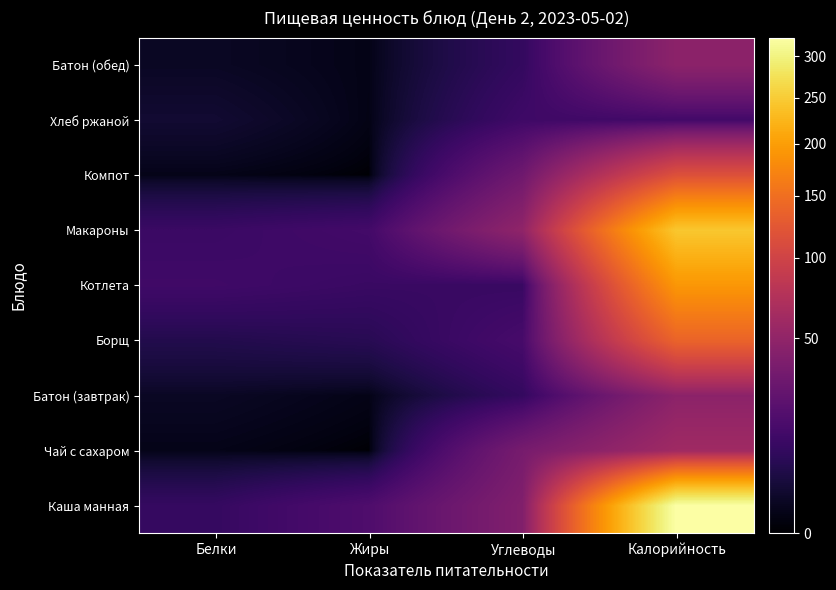

Reading right to left, extract all data points from this chart.

Каша манная: Калорийность=323.6	Углеводы=40.9	Жиры=17.5	Белки=9.7
Чай с сахаром: Калорийность=60.0	Углеводы=35.4	Жиры=0.0	Белки=0.6
Батон (завтрак): Калорийность=47.2	Углеводы=9.3	Жиры=0.5	Белки=1.4
Борщ: Калорийность=138.0	Углеводы=14.8	Жиры=6.7	Белки=5.6
Котлета: Калорийность=192.0	Углеводы=10.4	Жиры=10.7	Белки=12.5
Макароны: Калорийность=244.5	Углеводы=49.7	Жиры=13.7	Белки=11.0
Компот: Калорийность=116.0	Углеводы=31.4	Жиры=0.0	Белки=0.6
Хлеб ржаной: Калорийность=13.2	Углеводы=12.3	Жиры=0.5	Белки=2.5
Батон (обед): Калорийность=47.2	Углеводы=9.3	Жиры=0.5	Белки=1.4